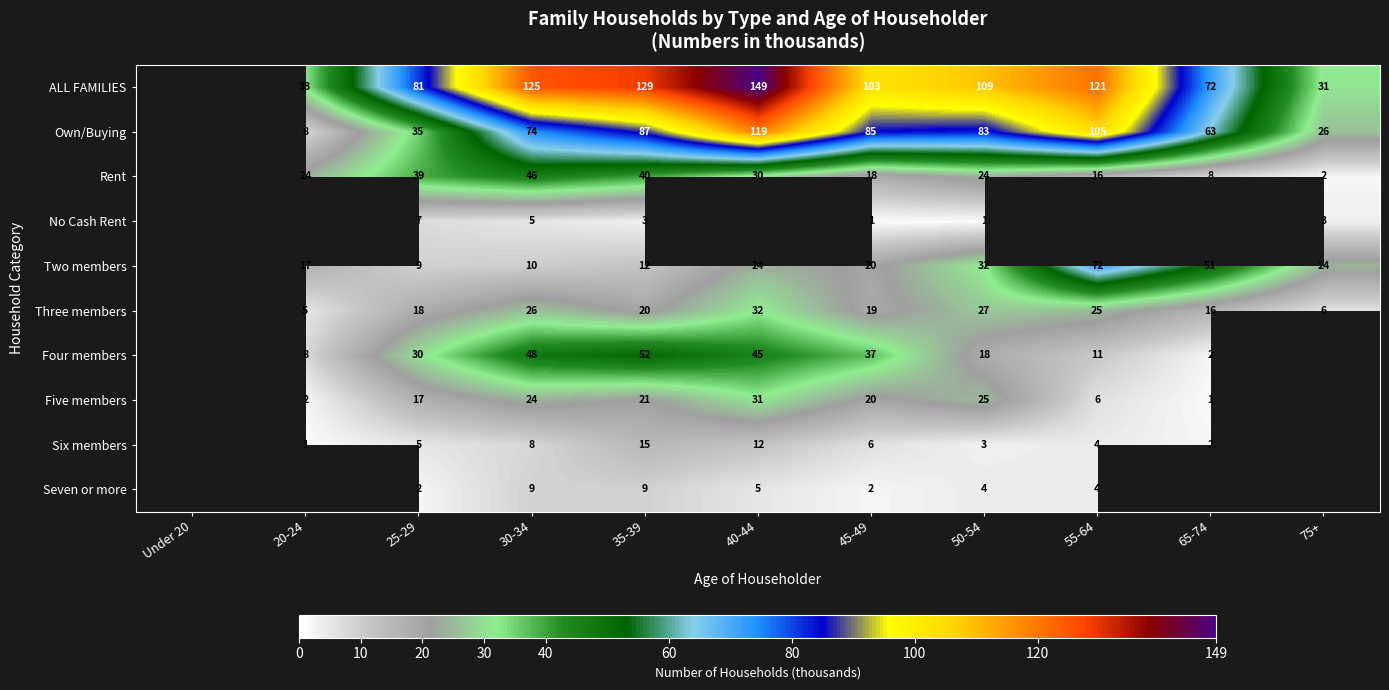

How many data points does each series have?

11